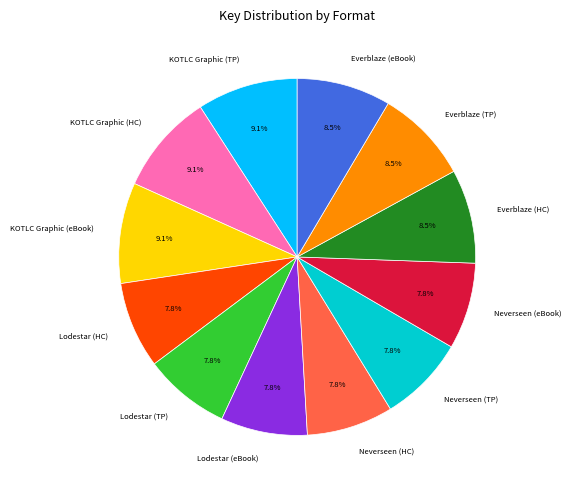

What percentage is NOT represented by Lodestar (HC)?

92.2%